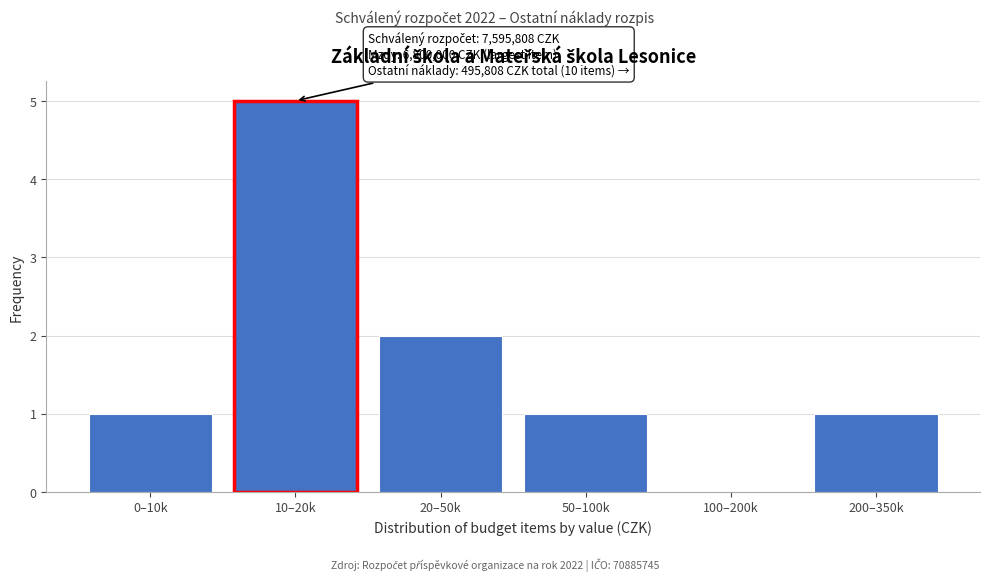

Reading left to right, list all the values displayed in this chart.

0–10k=1	10–20k=5	20–50k=2	50–100k=1	100–200k=0	200–350k=1